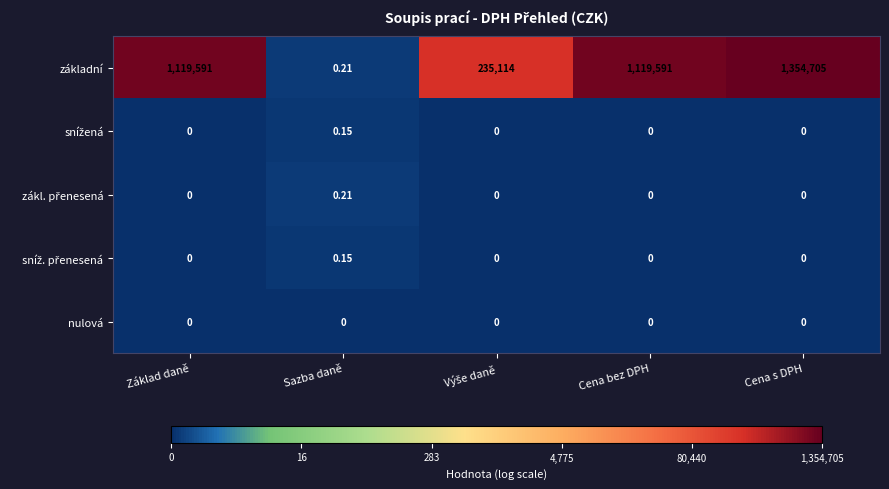

Which series has the largest range (max minus min)?

základní